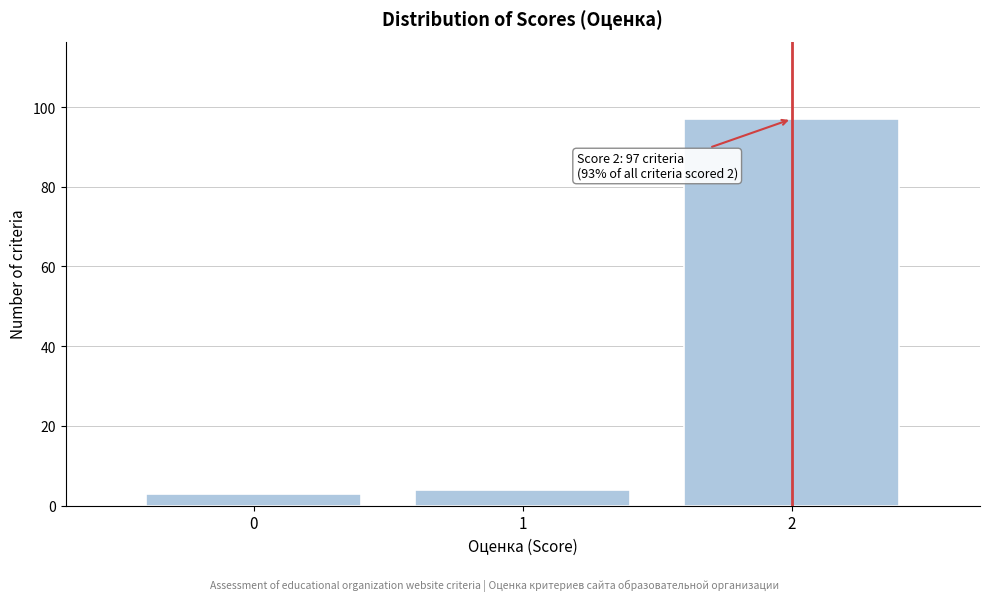

Reading left to right, transcribe all the data shown in this chart.

3	4	97